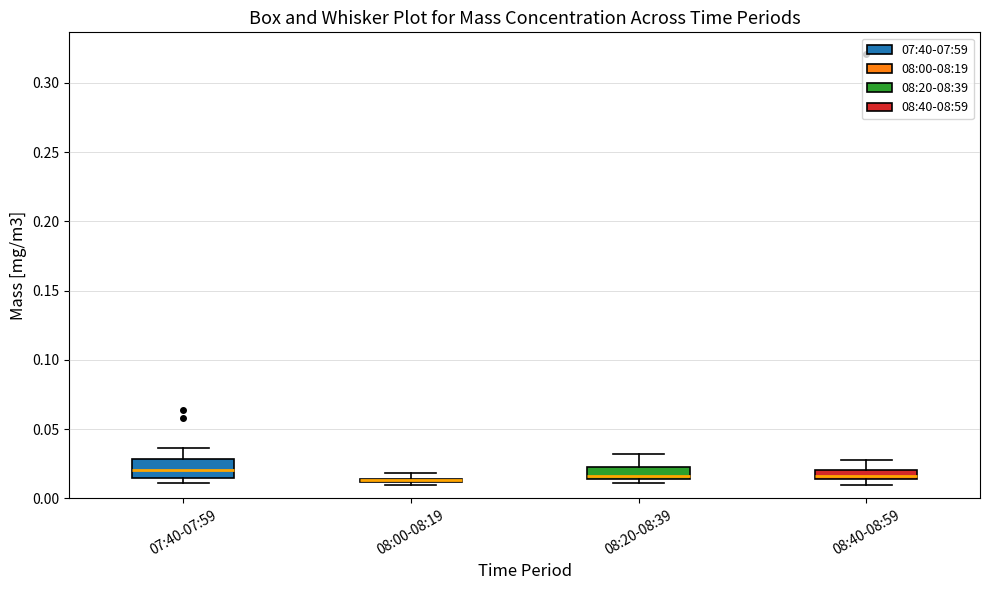

Where does the upper whisker of the box for 08:40-08:59 end on the y-axis? The values are not printed on the chart, so give them approximately, as read against the axis.

0.030